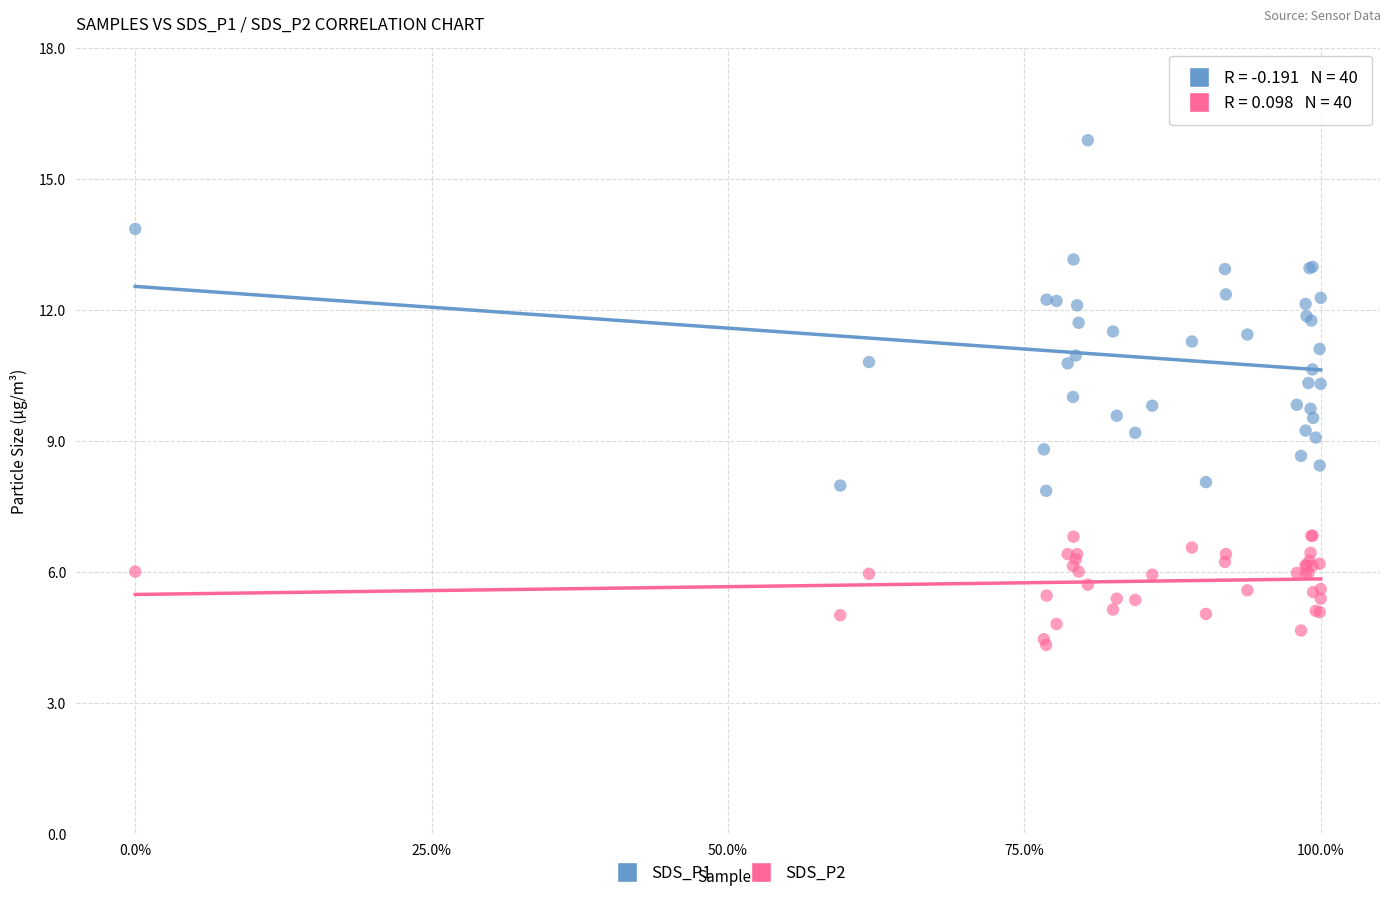

Which series has the largest Y range (max minus min)?

SDS_P1